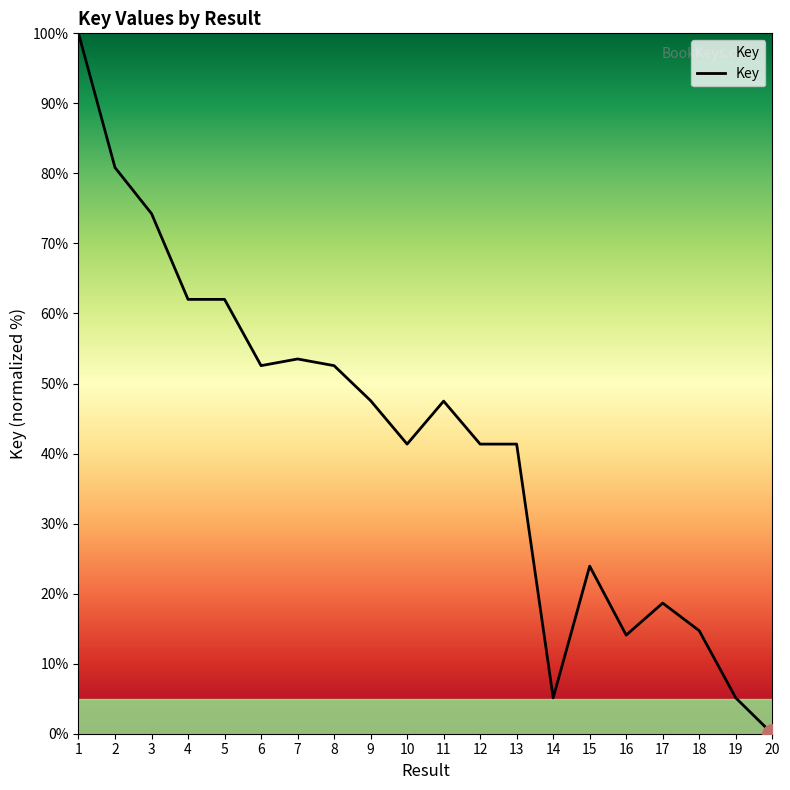

Which has a higher value, 17 or 7?

7